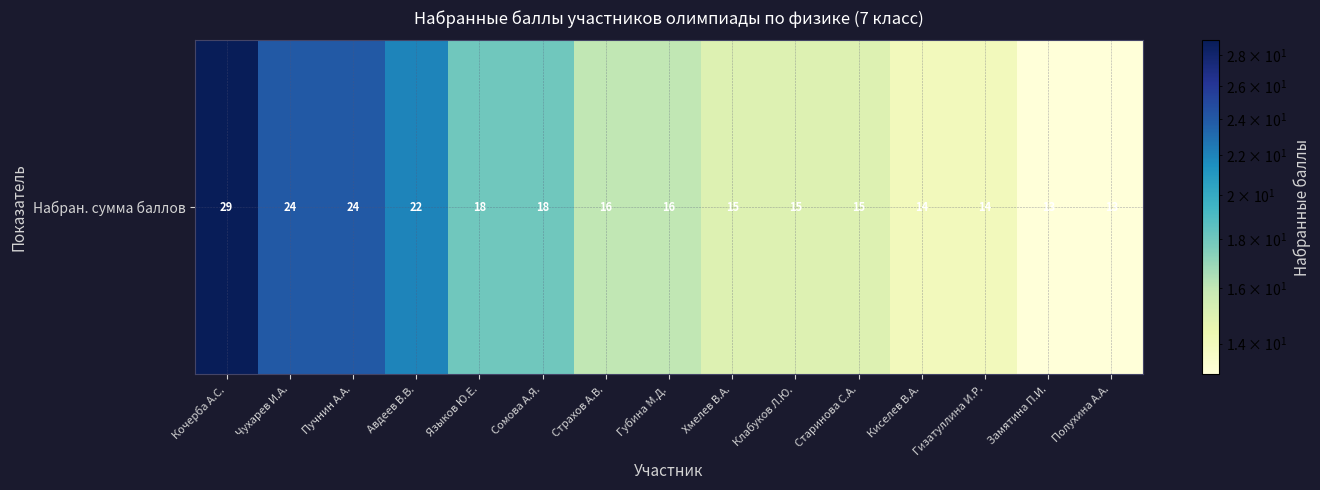

Reading left to right, list all the values displayed in this chart.

Кочерба А.С.=29	Чухарев И.А.=24	Пучнин А.А.=24	Авдеев В.В.=22	Языков Ю.Е.=18	Сомова А.Я.=18	Страхов А.В.=16	Губина М.Д.=16	Хмелев В.А.=15	Клабуков Л.Ю.=15	Старинова С.А.=15	Киселев В.А.=14	Гизатуллина И.Р.=14	Замятина П.И.=13	Полухина А.А.=13